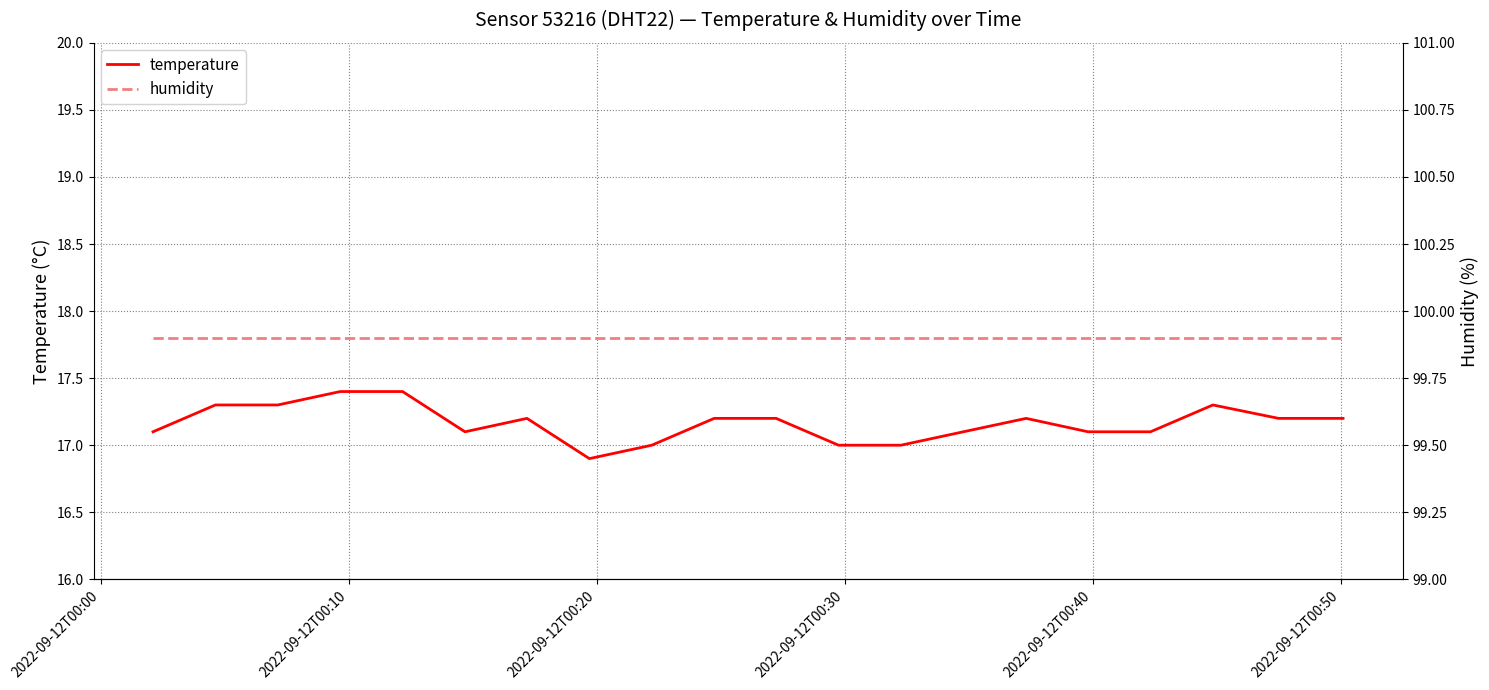

True or false: humidity and temperature intersect in this chart.

False